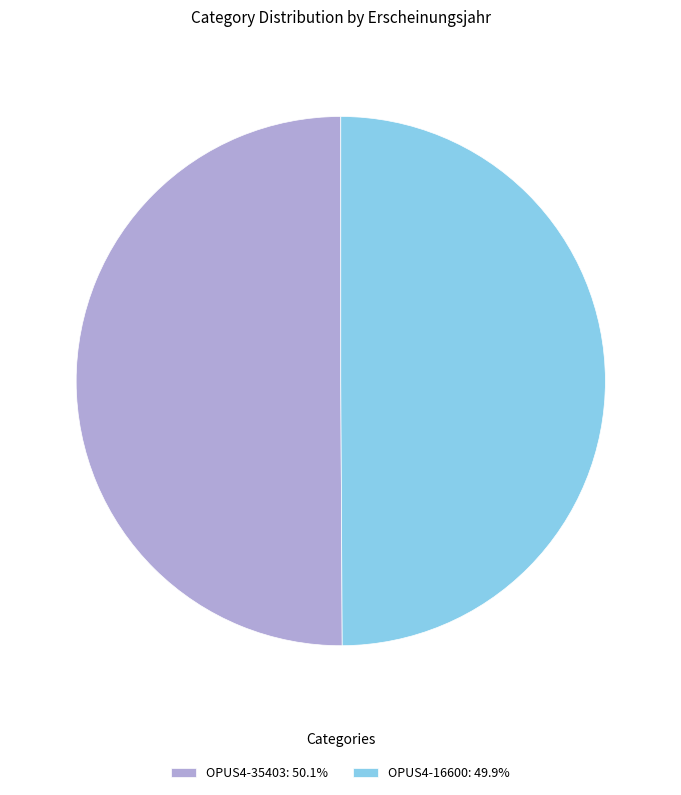

True or false: OPUS4-35403 accounts for 43% of the total.

False